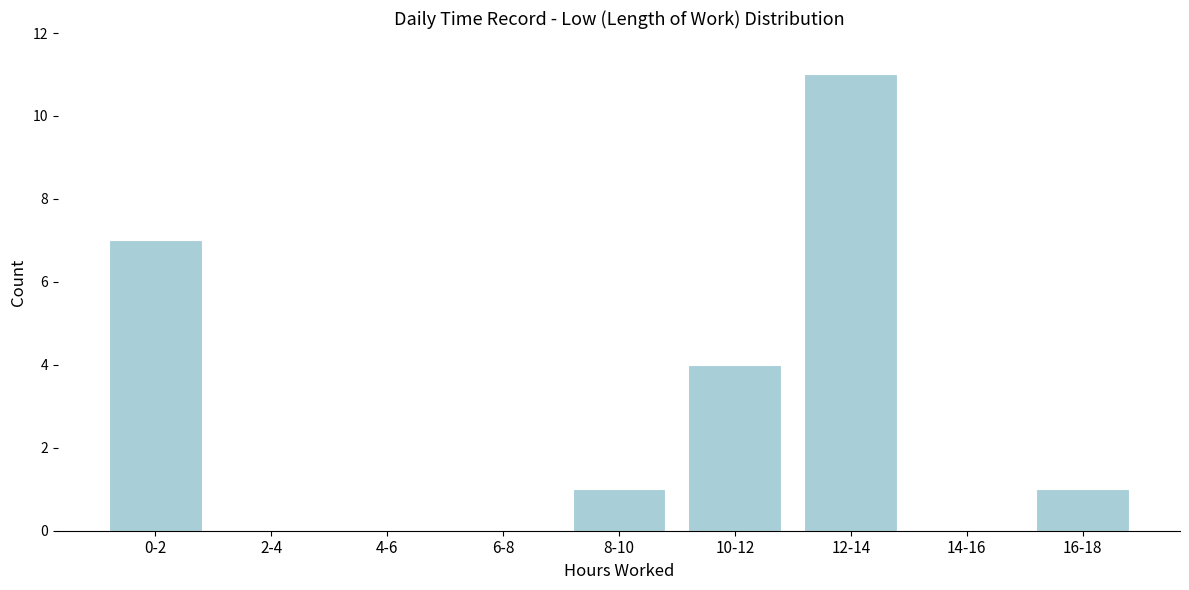

Reading right to left, list all the values displayed in this chart.

16-18=1	14-16=0	12-14=11	10-12=4	8-10=1	6-8=0	4-6=0	2-4=0	0-2=7